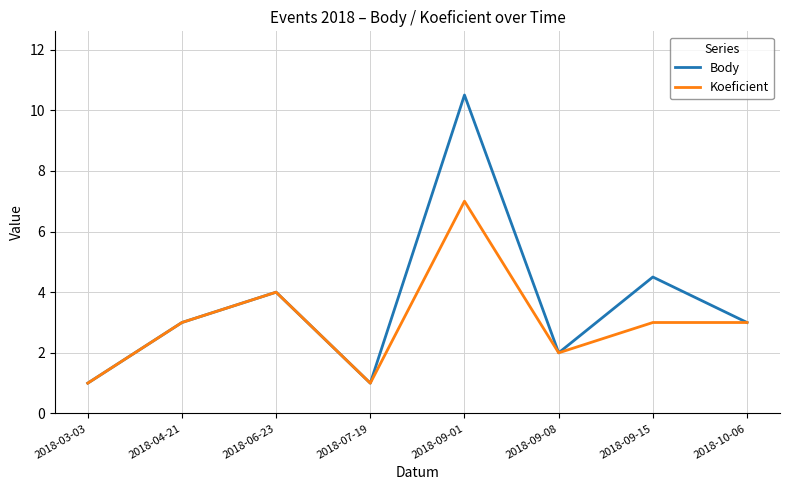

The Body series shows 4.2 at 2018-10-06. True or false?

False